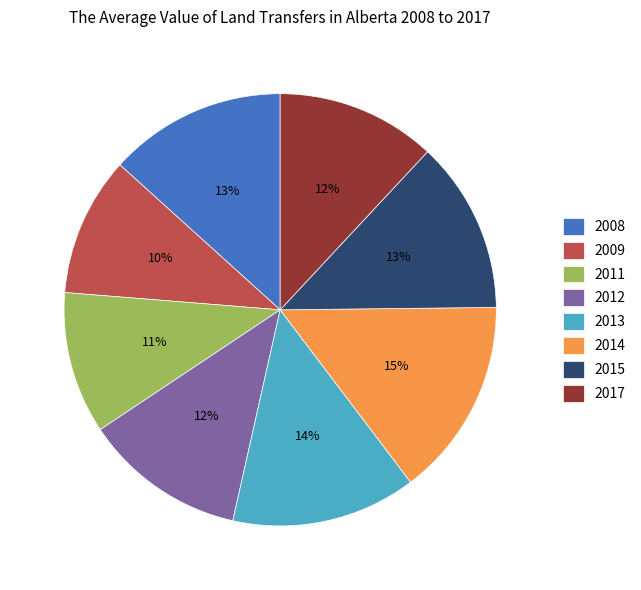

Is the sum of 2008 and 2009 greater than half?

No